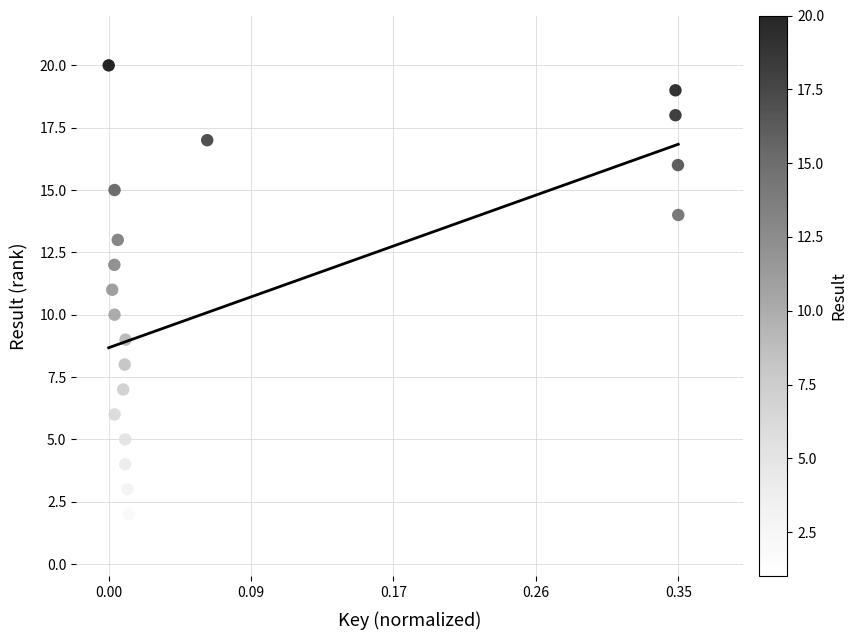

What is the range of Y values (max minus min)?

19